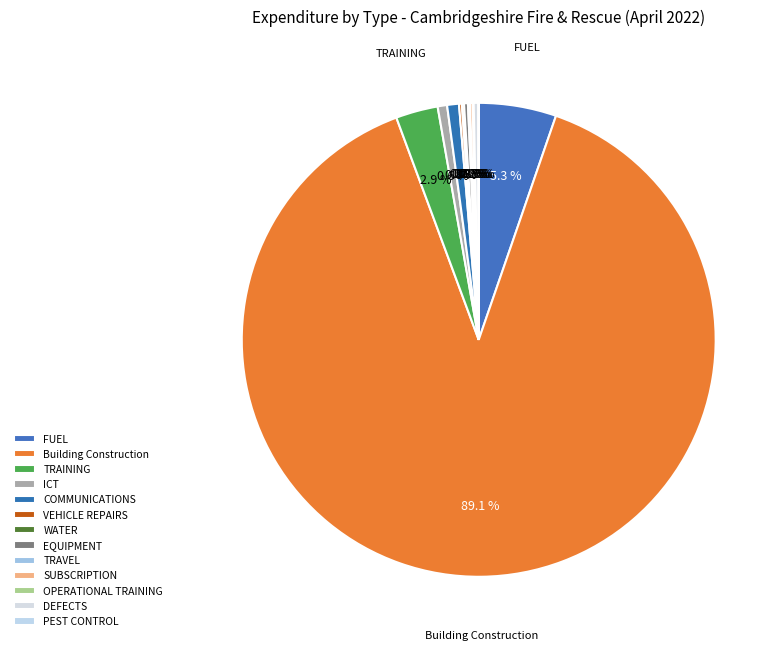

What is the smallest slice in the pie chart?

PEST CONTROL